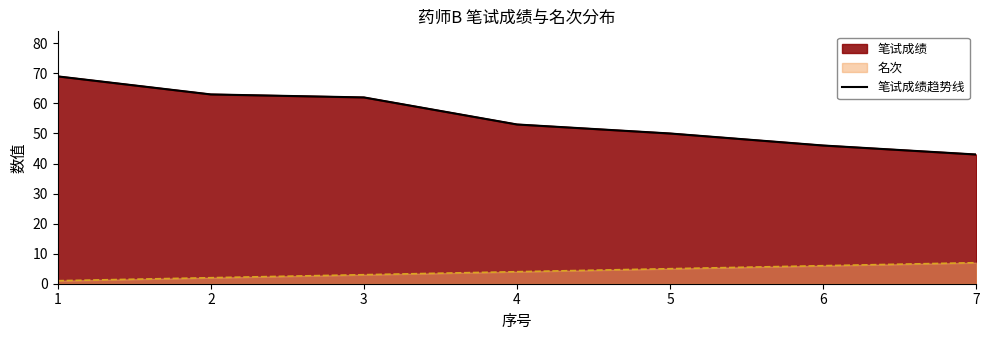

What is the difference between the second highest and second lowest values?

17